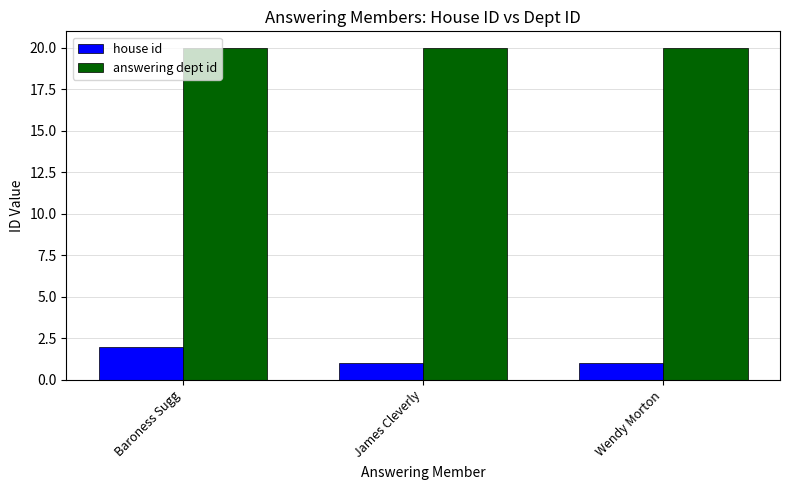

Which series has the widest spread of values?

house id